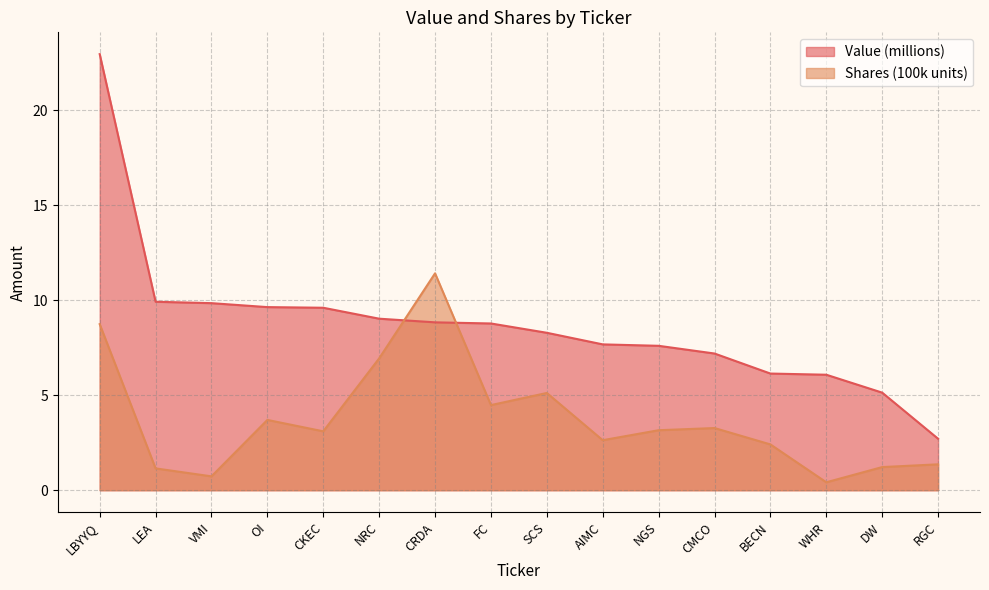

Rank the series at AIMC from highest to lowest value.

Value (millions), Shares (100k units)